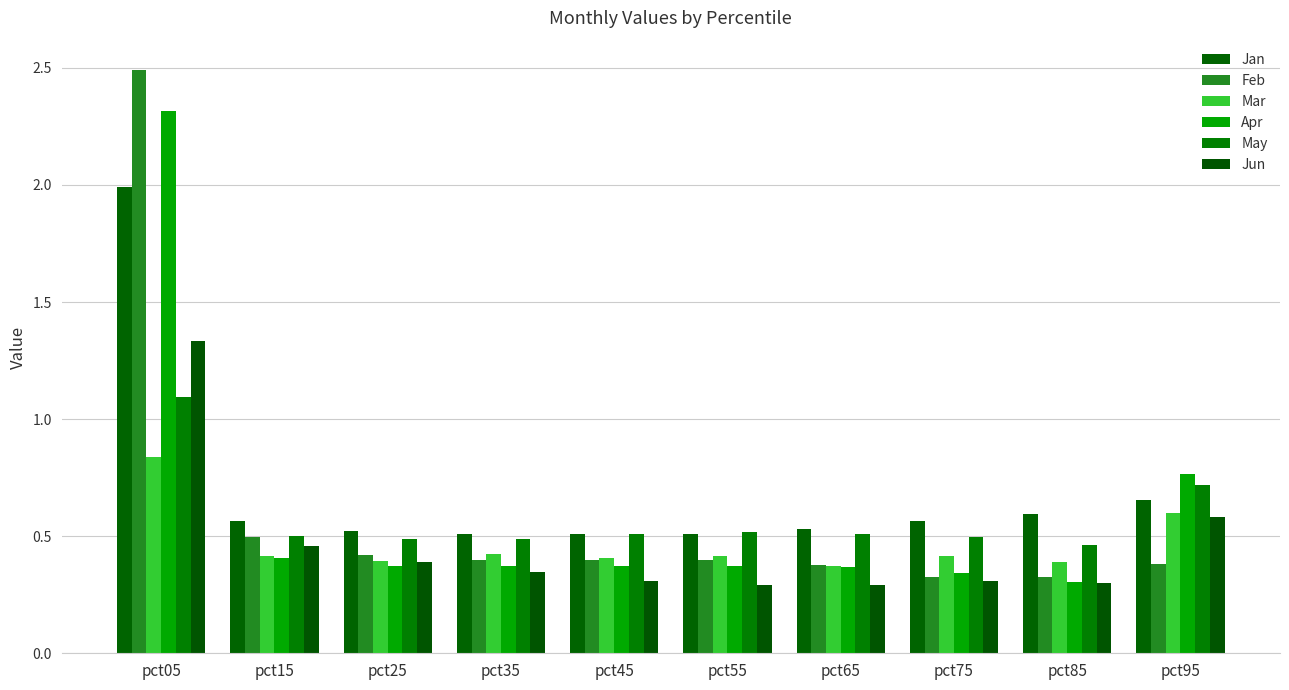

What is the sum of all Jun values?

4.6